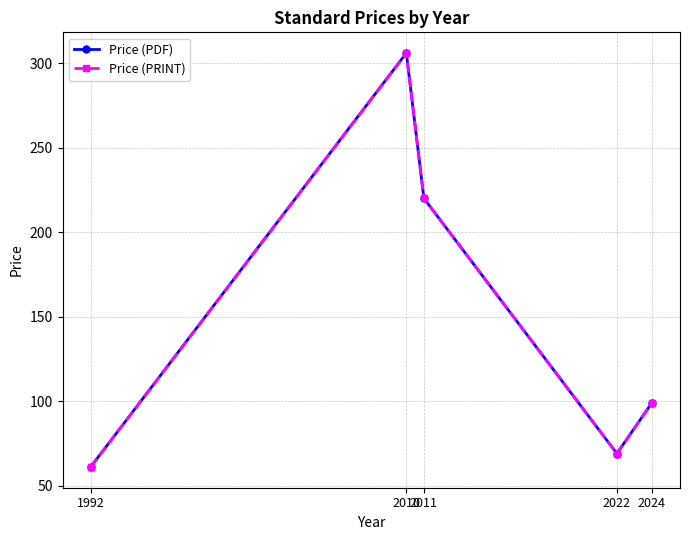

The Price (PDF) series shows 69 at 2022. True or false?

True